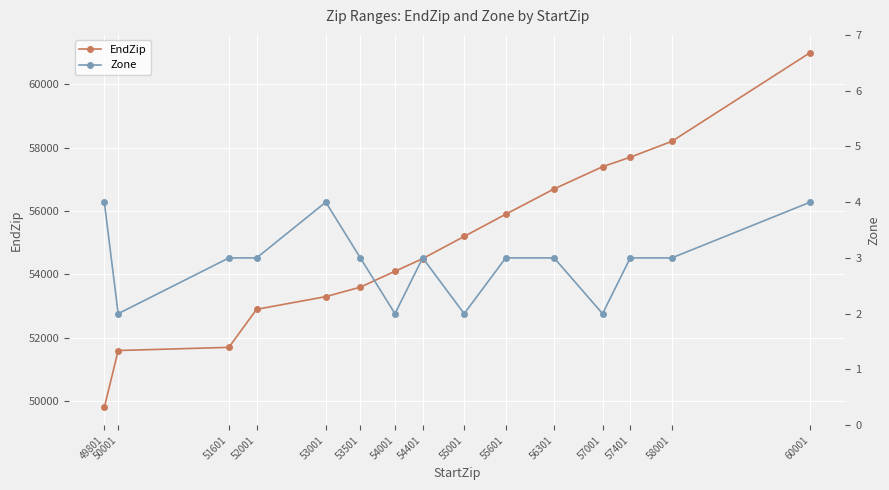

What is the approximate value of EndZip at 51601, to the nearest 100?

51700